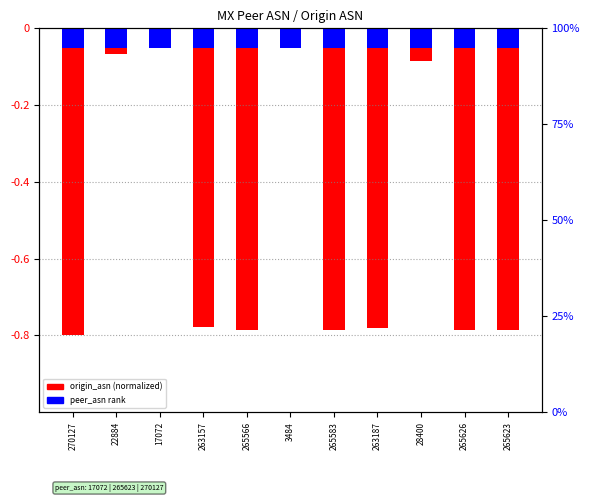

What is the label of the 2nd bar from the left?

22884